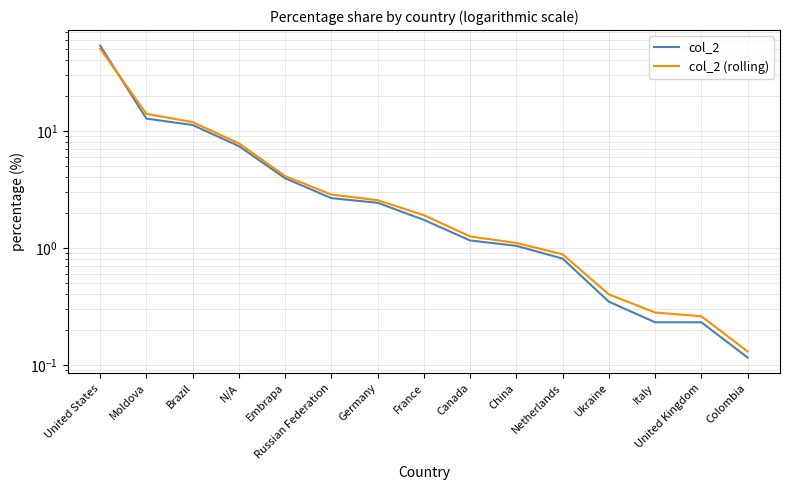

Does the chart have visible grid lines?

Yes